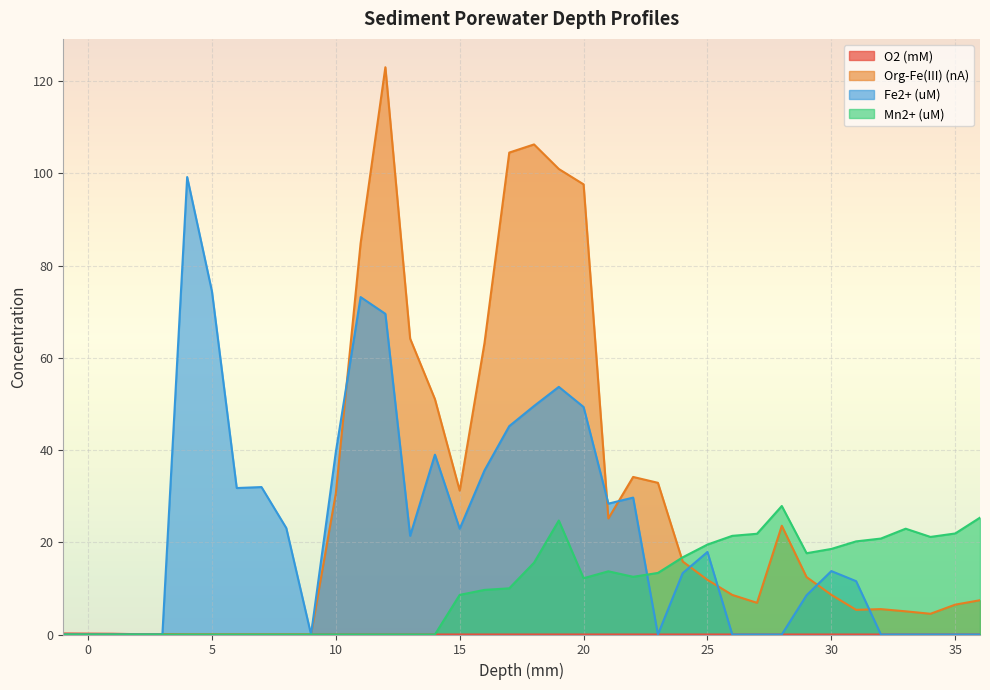

True or false: O2 (mM) has a value of 0.0 at 18.

True